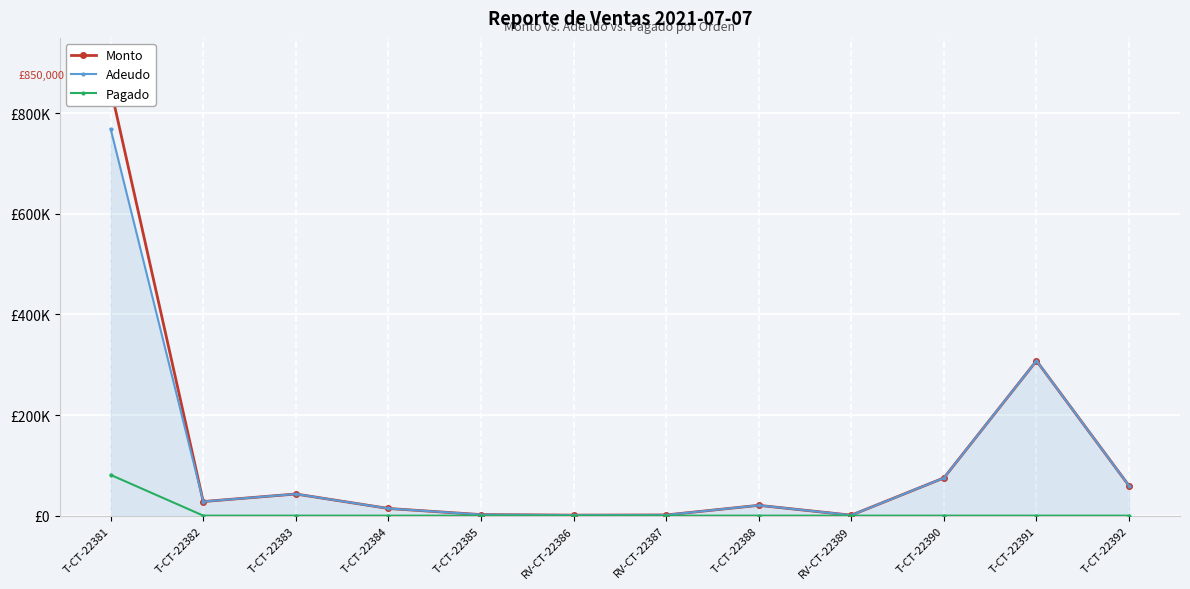

What is the difference between the highest and lowest values at T-CT-22392?

59200